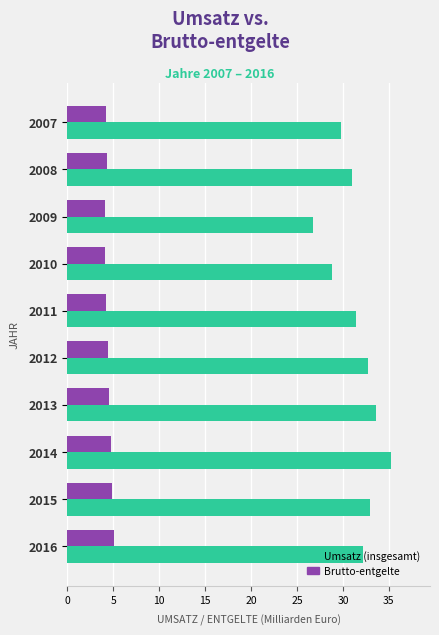

Rank the series by their average value, from lowest to highest.

Brutto-entgelte, Umsatz (insgesamt)